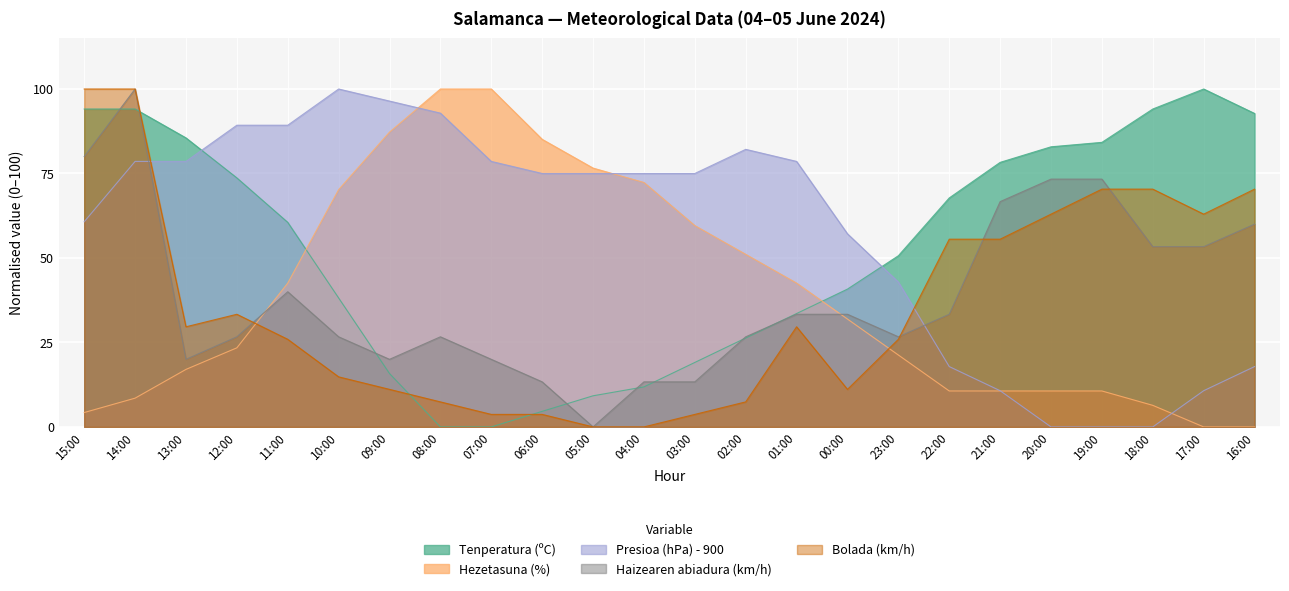

The value of Bolada (km/h) at 13:00 is 51.2. True or false?

False